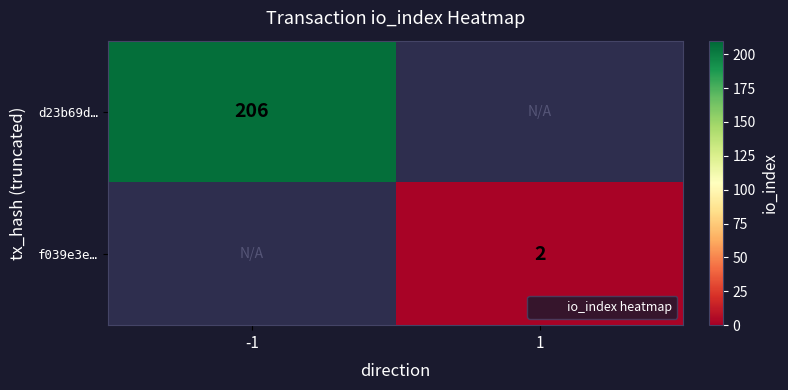

Which label corresponds to the smallest value in the chart?

1